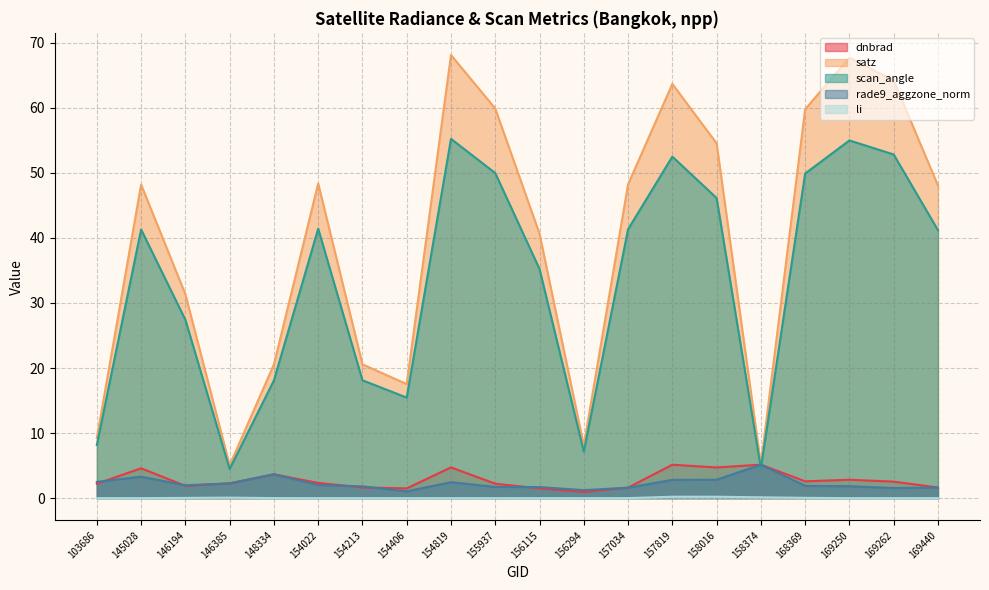

Rank the categories by satz value from lowest to highest.

146385, 158374, 156294, 103686, 154406, 148334, 154213, 146194, 156115, 169440, 145028, 157034, 154022, 158016, 168369, 155937, 157819, 169262, 169250, 154819